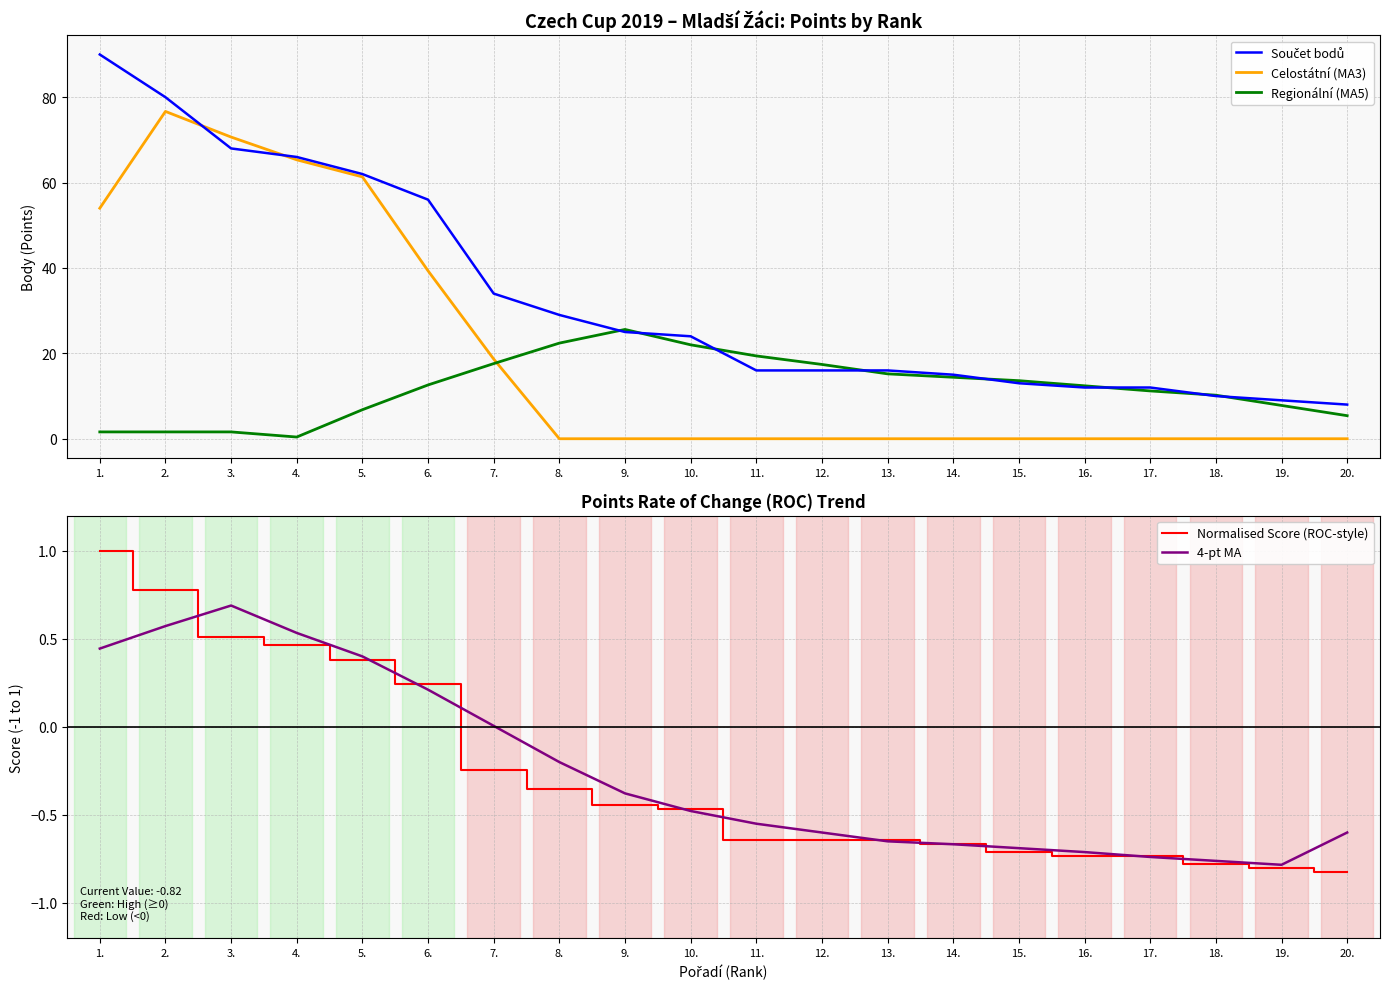

What is the total value across all series at 5.?

130.9